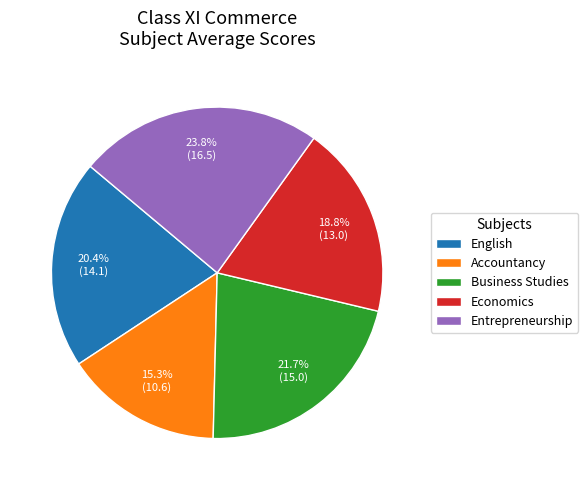

Which slice is the largest?

Entrepreneurship